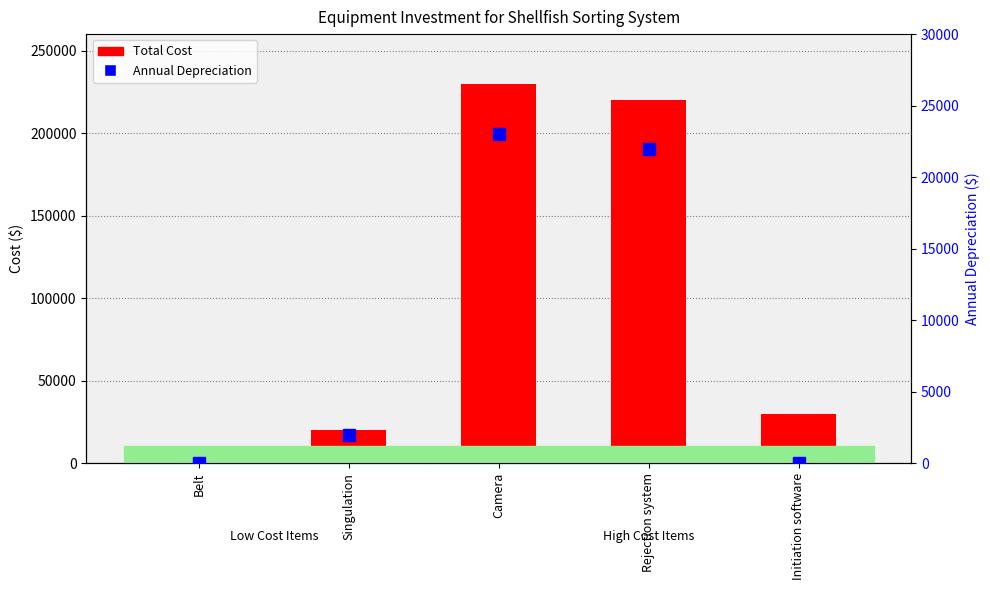

Count the number of categories in the chart.

5